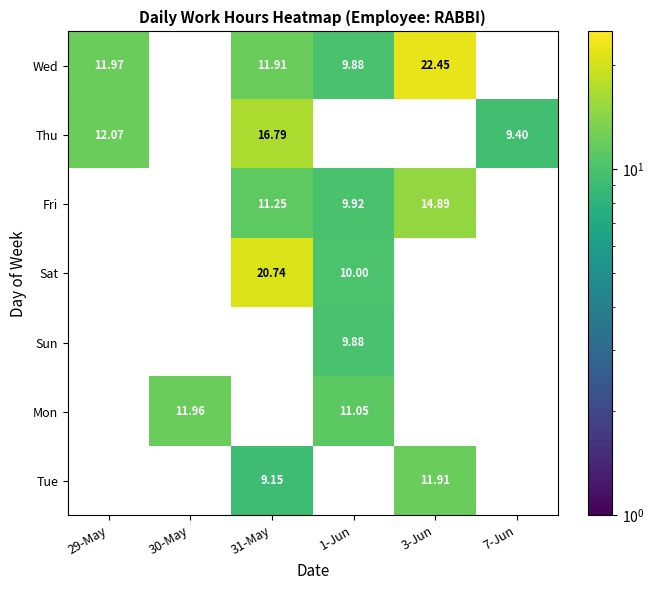

Is the value of Mon at 31-May greater than the value of Sun at 1-Jun?

No